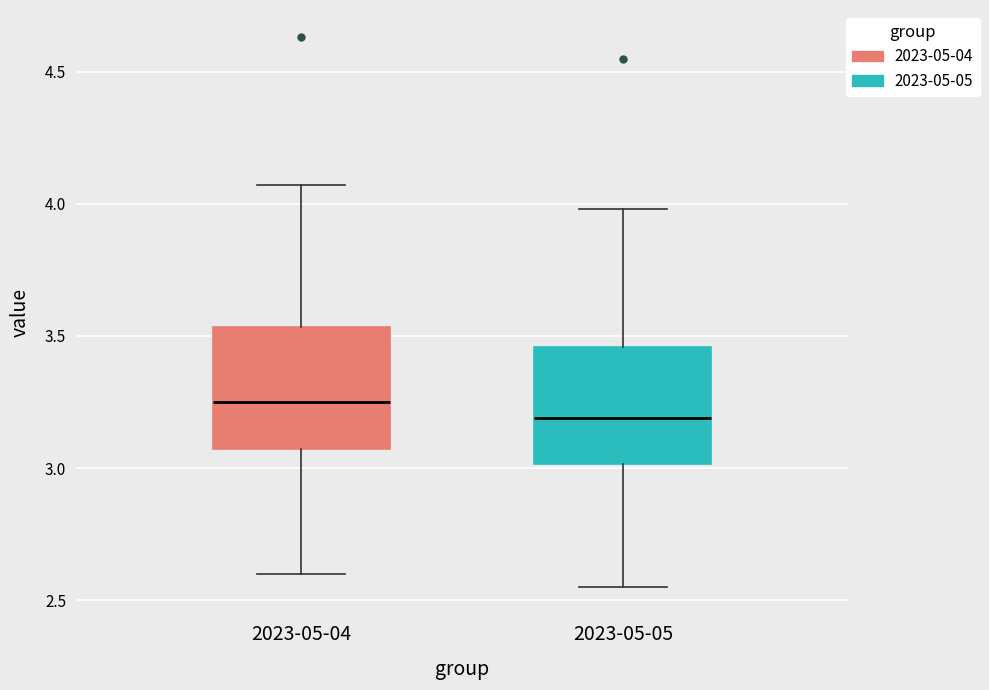

Reading left to right, transcribe this box plot: for each box, give where its median line is, the range the box spans, and where its two whiskers end, as read against the y-axis. The values are not printed on the chart, so give them approximately, as read against the axis.

2023-05-04: median 3.25, box 3.05 to 3.55, whiskers 2.60 to 4.05
2023-05-05: median 3.20, box 3.00 to 3.45, whiskers 2.55 to 4.00